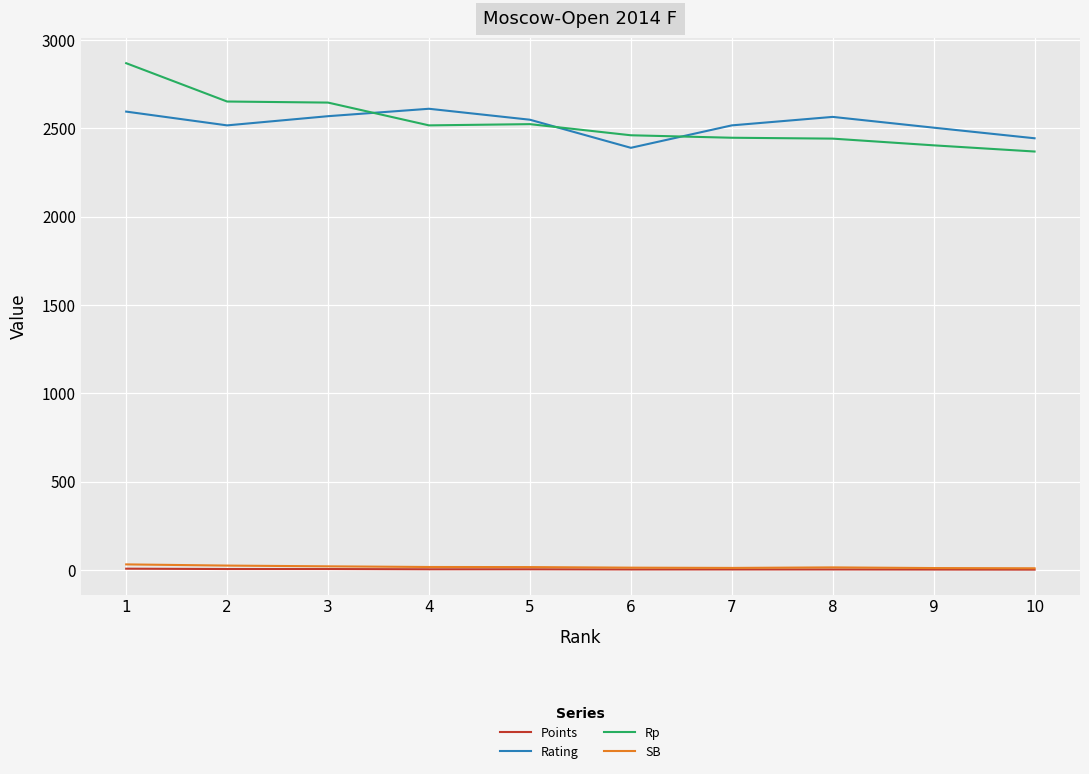

True or false: SB and Rp intersect in this chart.

False